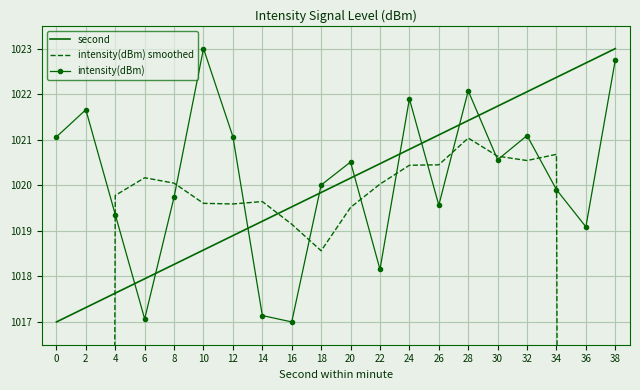

What is the average value of the intensity(dBm) series?

1020.1